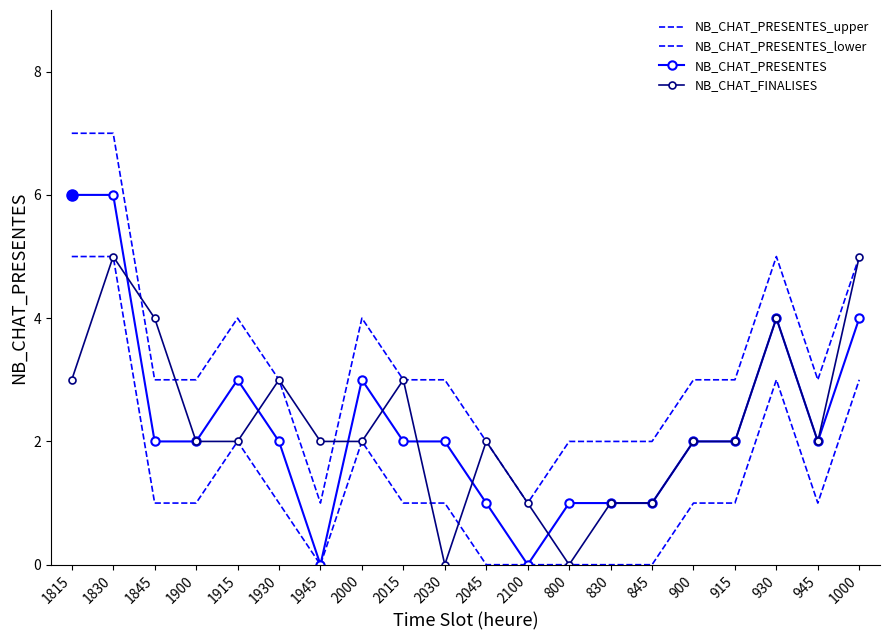

Which category has the highest value in the NB_CHAT_PRESENTES_lower series?

1815